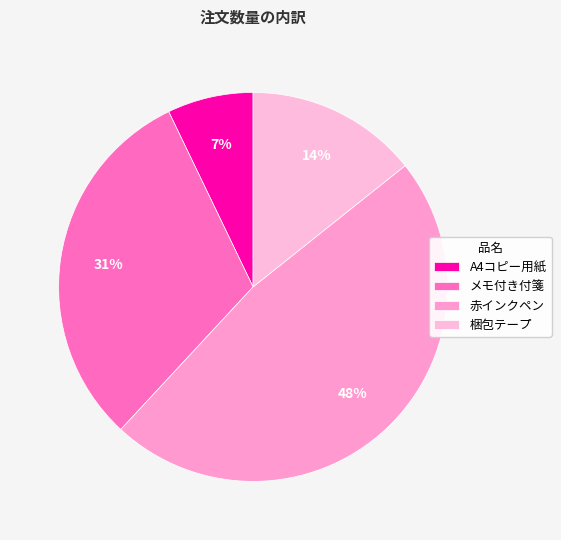

Between A4コピー用紙 and 赤インクペン, which is larger?

赤インクペン